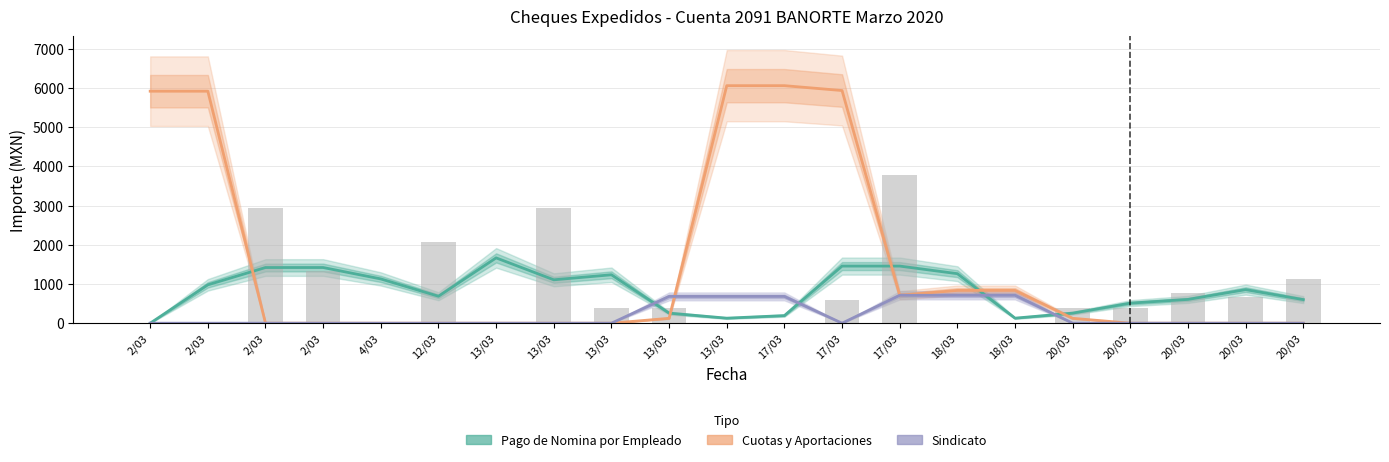

Where is Pago de Nomina por Empleado nearest to the value 832?

20/03